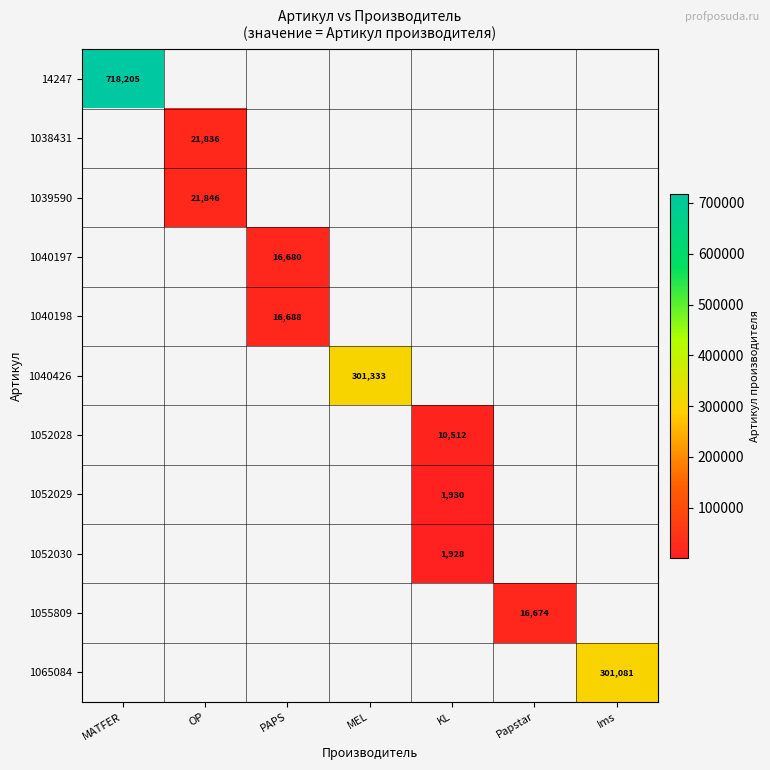

At which category does the chart reach its peak across all series?

MATFER